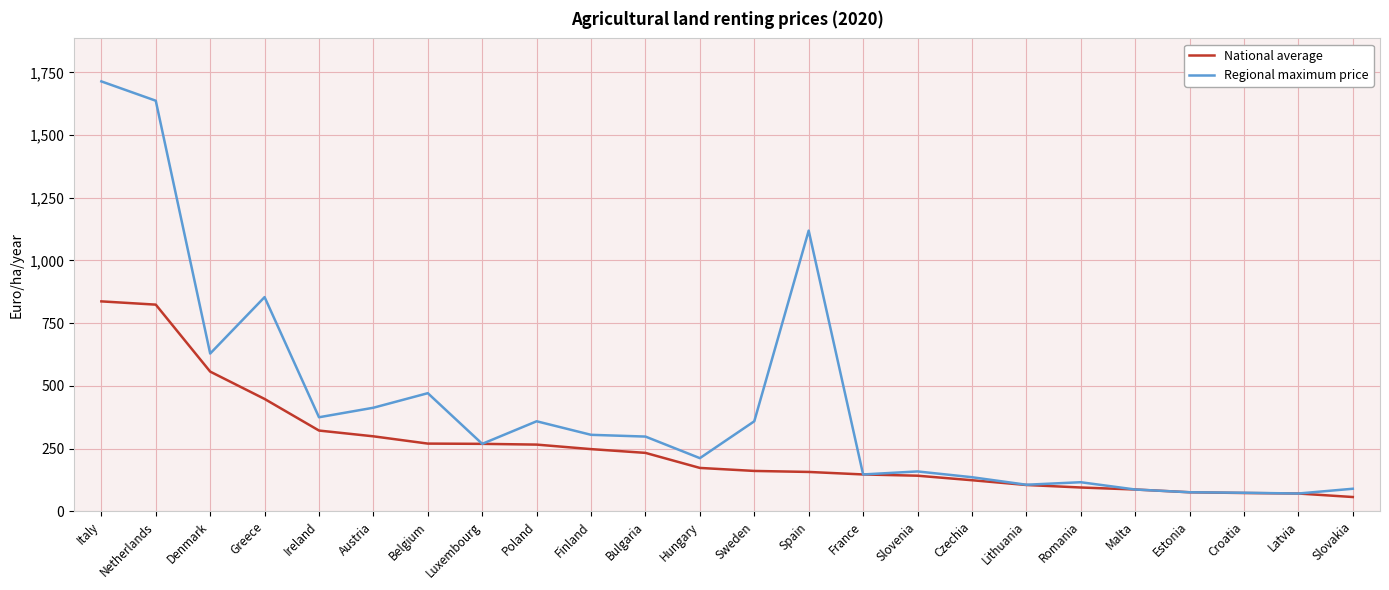

List the series in order of their peak value, highest first.

Regional maximum price, National average